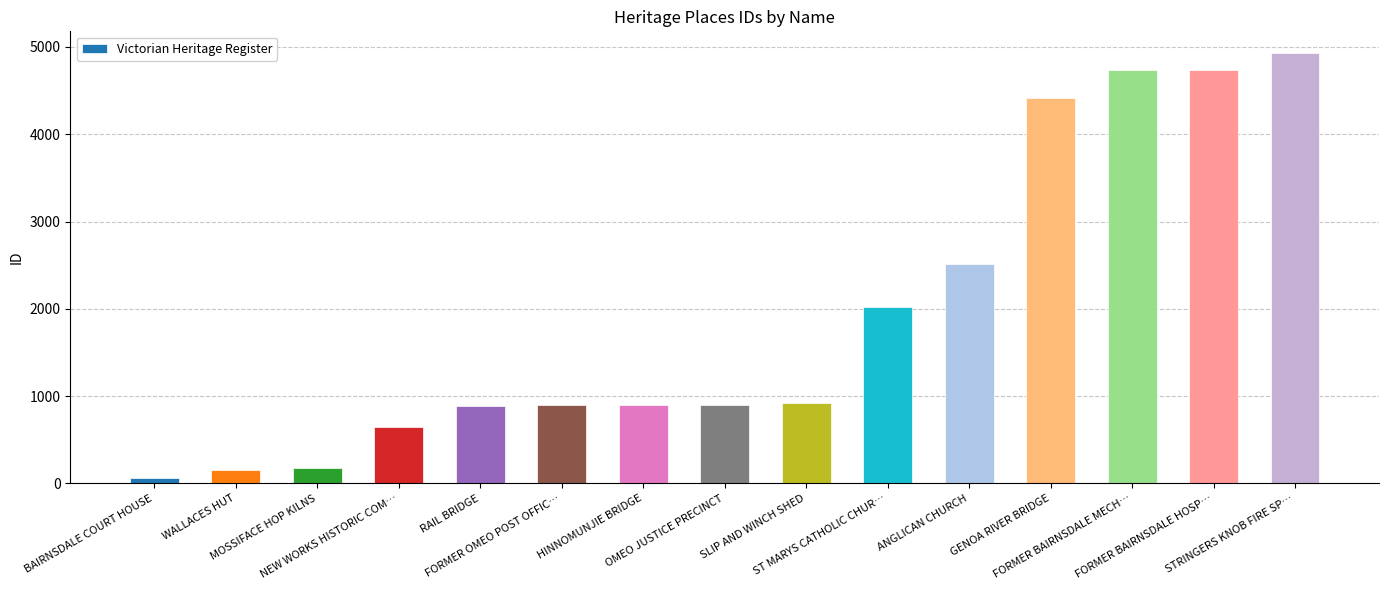

What is the maximum value shown in the chart?

4932